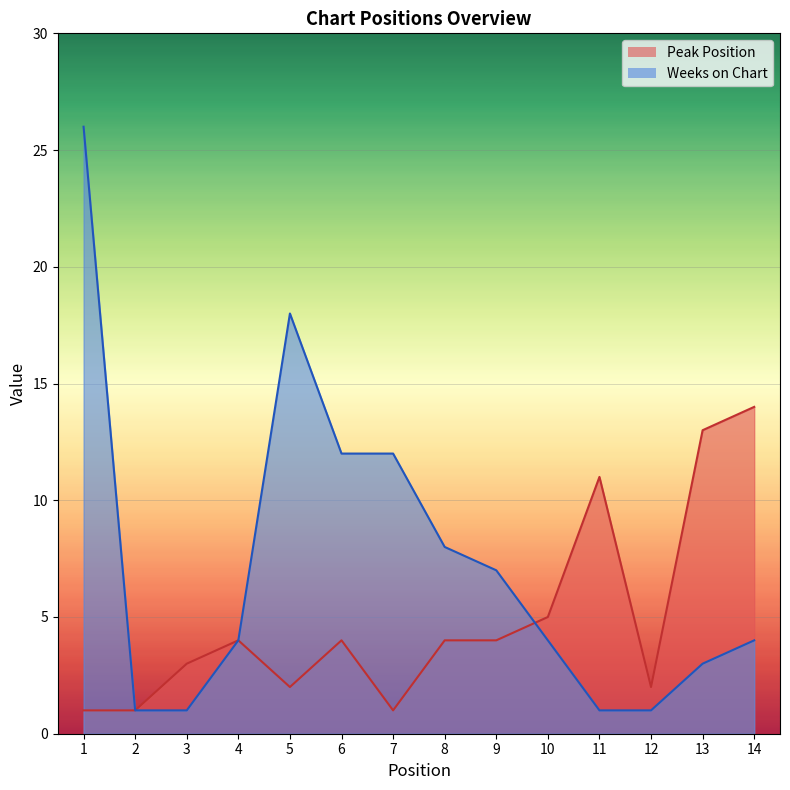

What is the minimum value for Weeks on Chart?

1